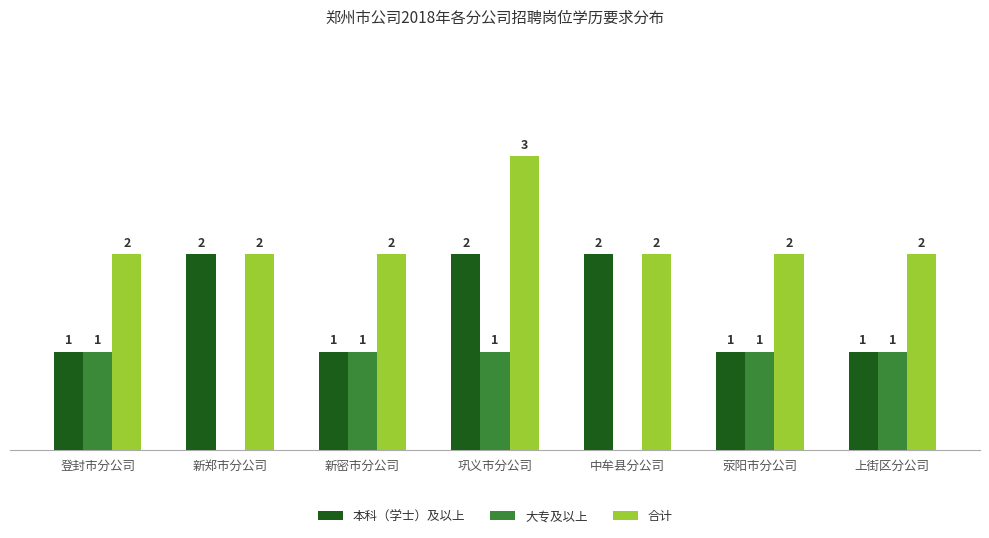

Does the chart contain stacked bars?

No